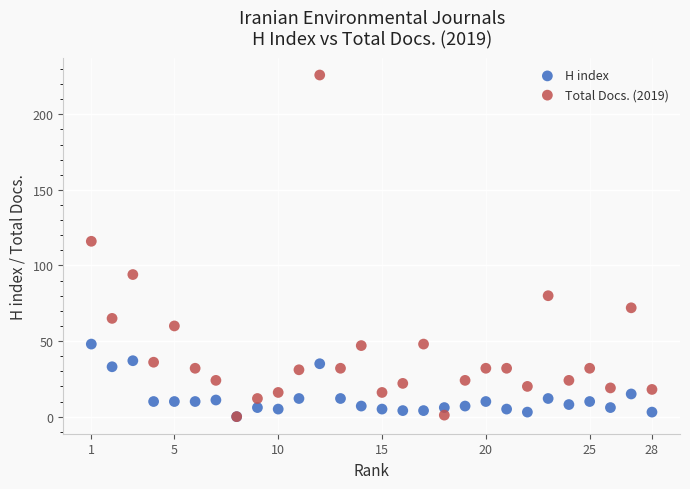

In the Total Docs. (2019) series, what Y value is closest to 113?

116